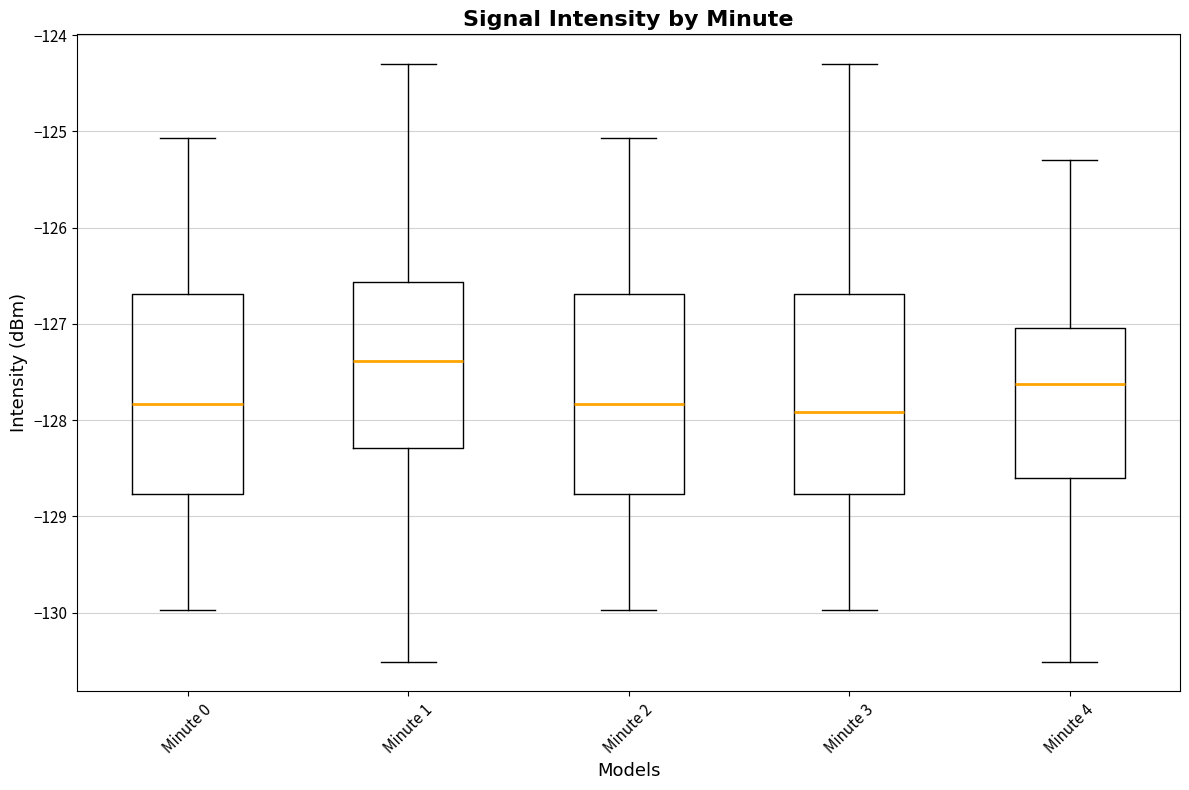

Reading left to right, read every box against the y-axis: the position of its median line, the range the box covers, and the ends of its whiskers. The values are not printed on the chart, so give them approximately, as read against the axis.

Minute 0: median -127.8, box -128.8 to -126.7, whiskers -130.0 to -125.1
Minute 1: median -127.4, box -128.3 to -126.6, whiskers -130.5 to -124.3
Minute 2: median -127.8, box -128.8 to -126.7, whiskers -130.0 to -125.1
Minute 3: median -127.9, box -128.8 to -126.7, whiskers -130.0 to -124.3
Minute 4: median -127.6, box -128.6 to -127.0, whiskers -130.5 to -125.3